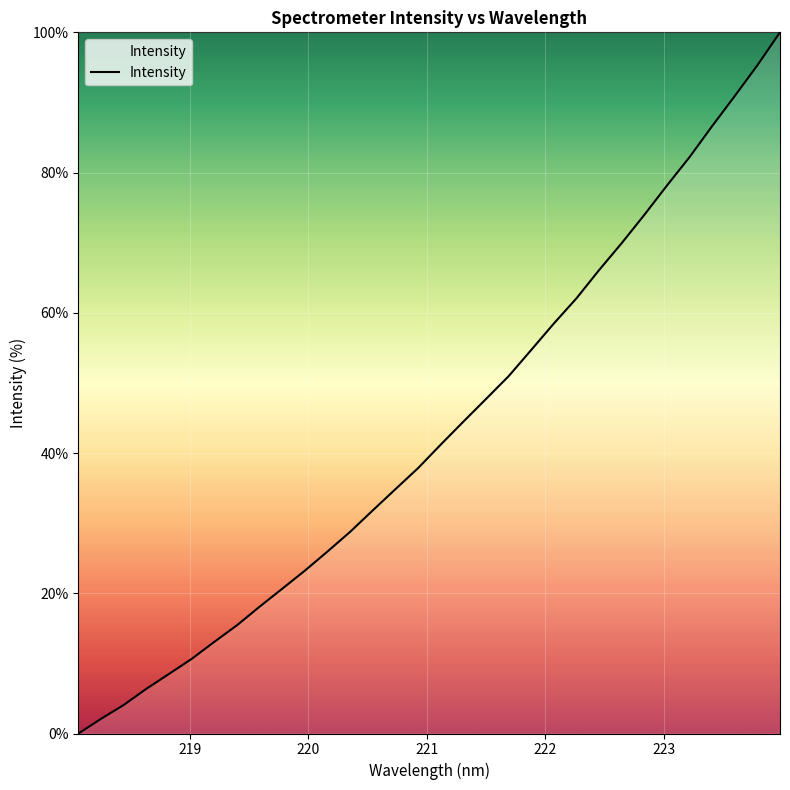

What is the maximum value shown in the chart?

100.0